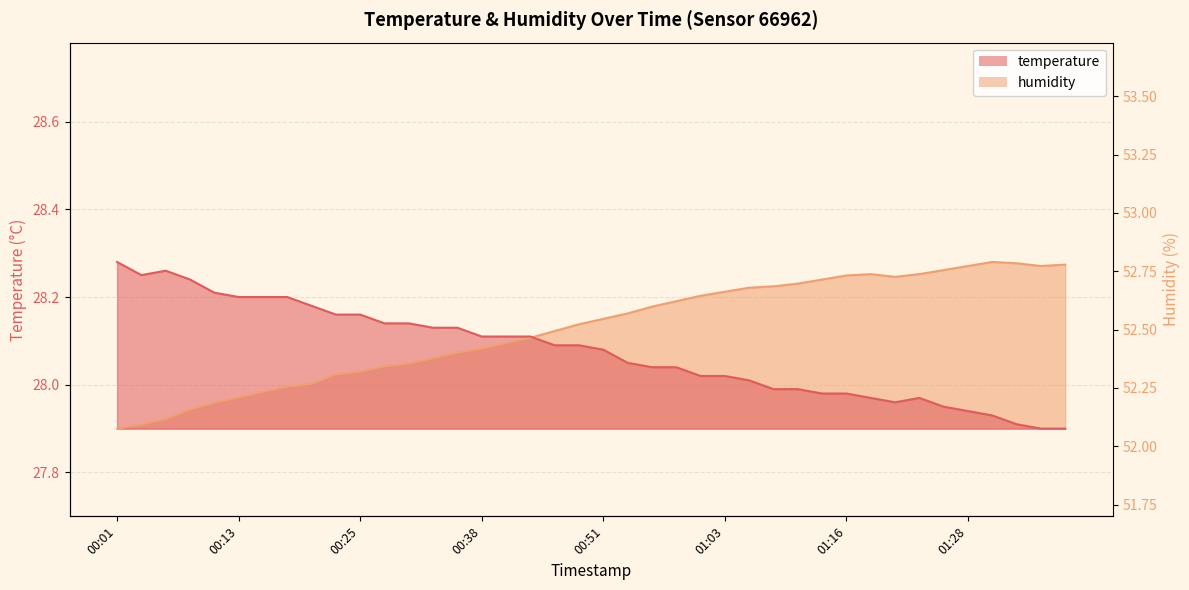

Rank the series at 00:40 from lowest to highest value.

humidity, temperature